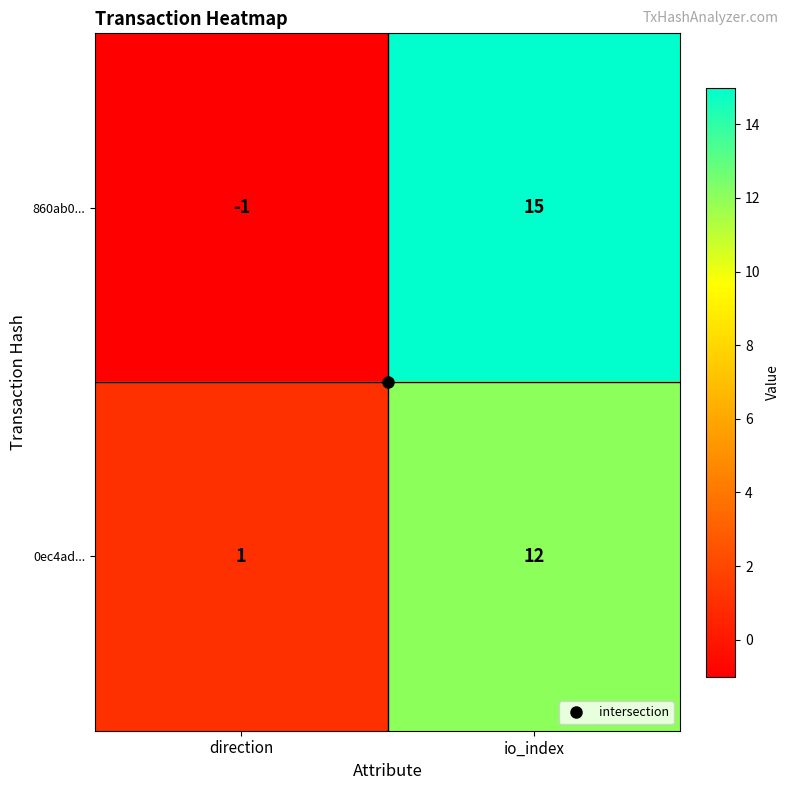

How many distinct data groups are displayed?

2